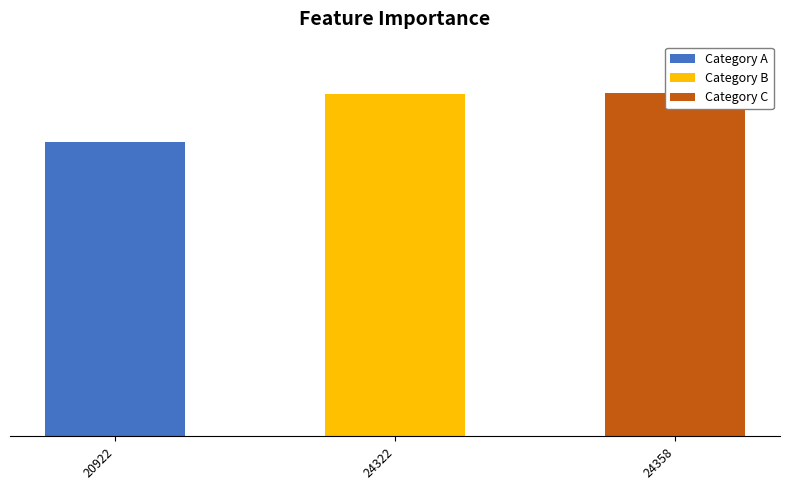

Is it true that the value at 24322 is 24322?

True